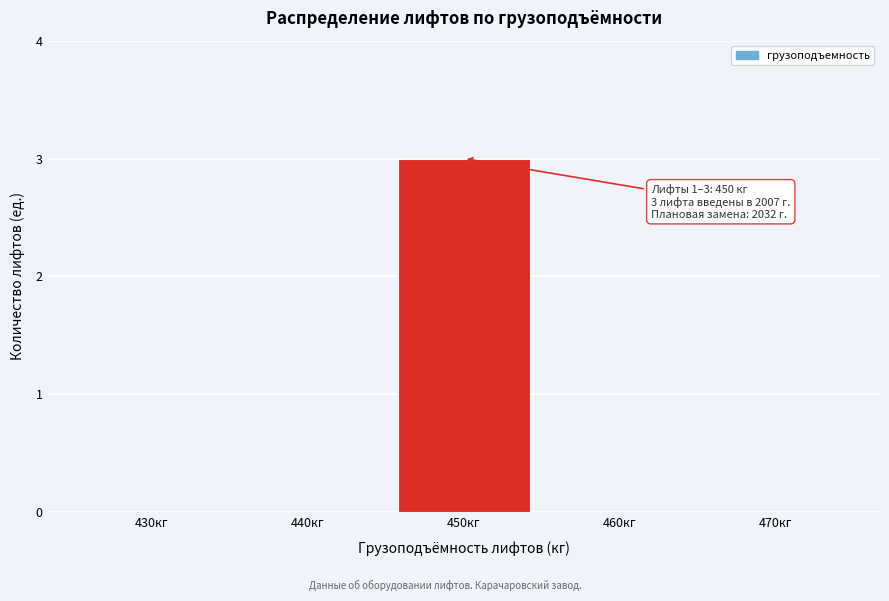

Reading left to right, extract all data points from this chart.

430кг=0	440кг=0	450кг=3	460кг=0	470кг=0